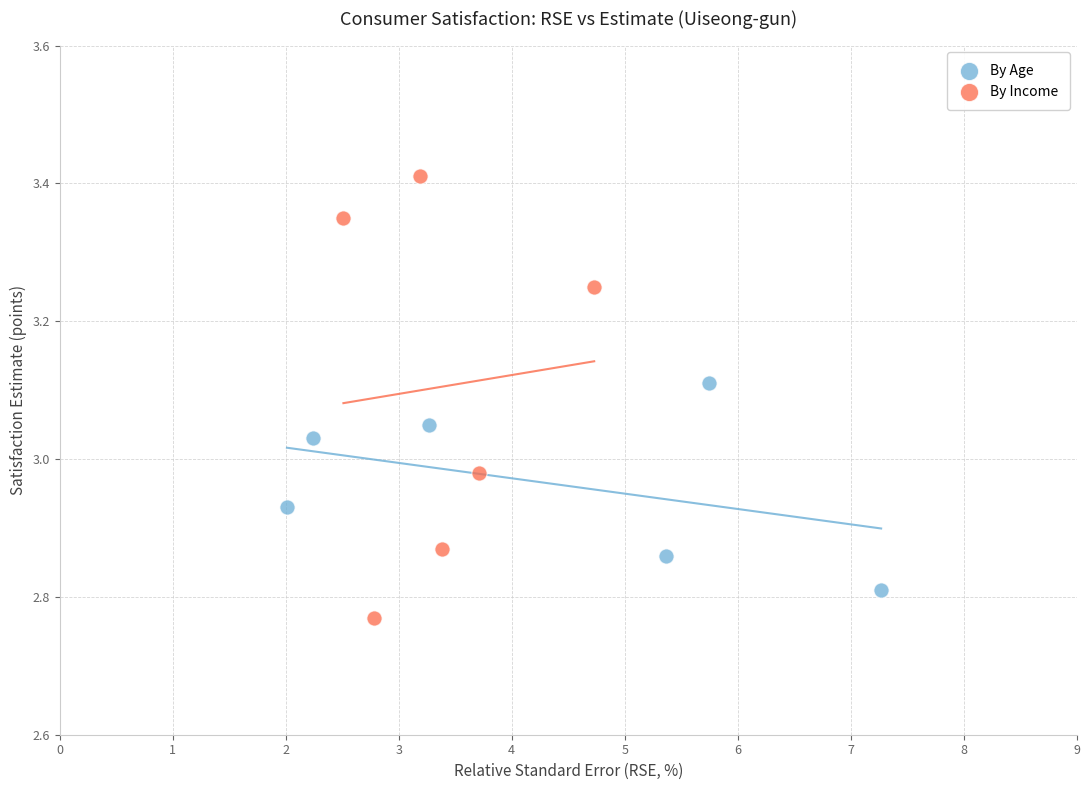

Which series has the largest Y range (max minus min)?

By Income